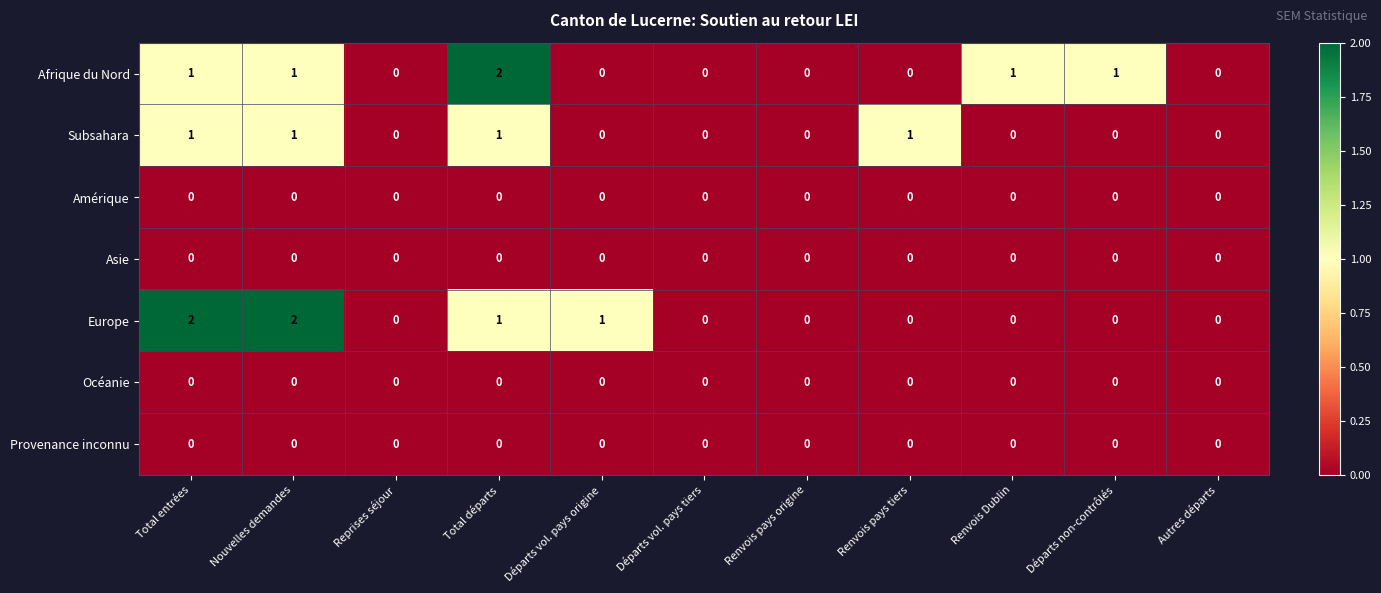

How many categories are shown in the chart?

11